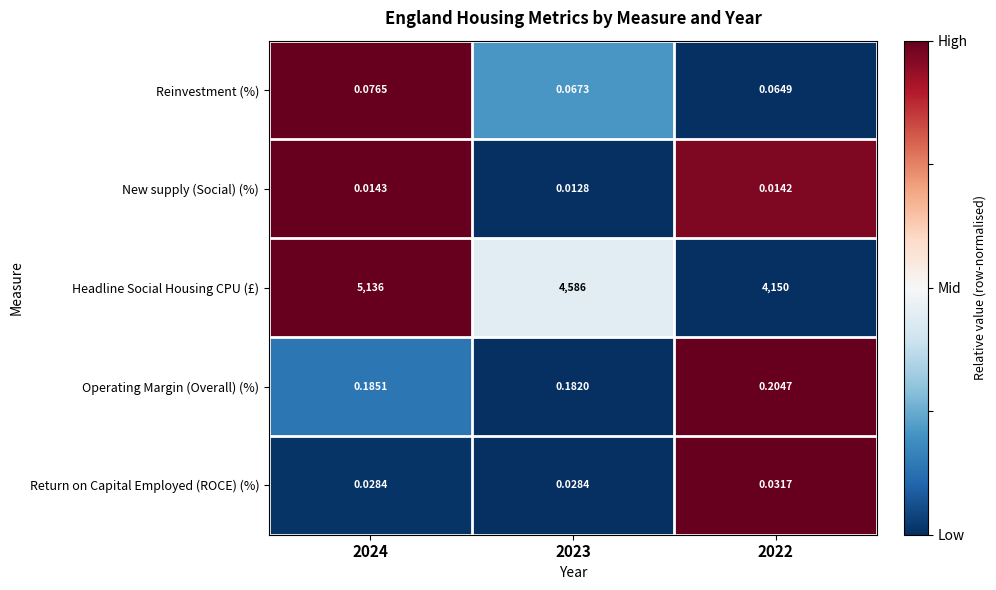

Rank the series by their maximum value, from highest to lowest.

Headline Social Housing CPU (£), Operating Margin (Overall) (%), Reinvestment (%), Return on Capital Employed (ROCE) (%), New supply (Social) (%)